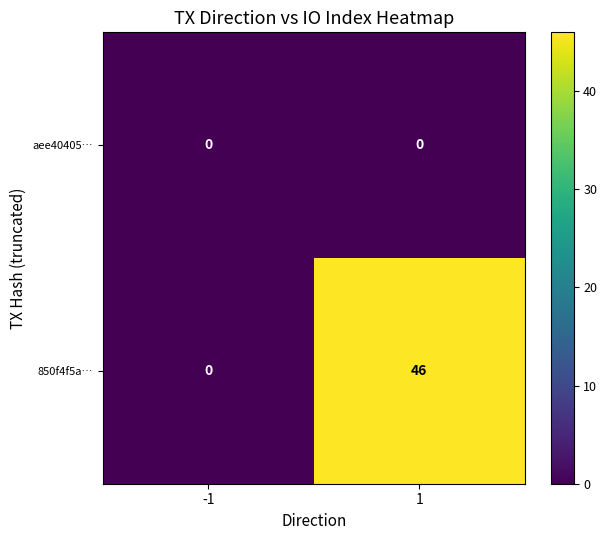

True or false: 850f4f5a… has a value of 46 at 1.

True